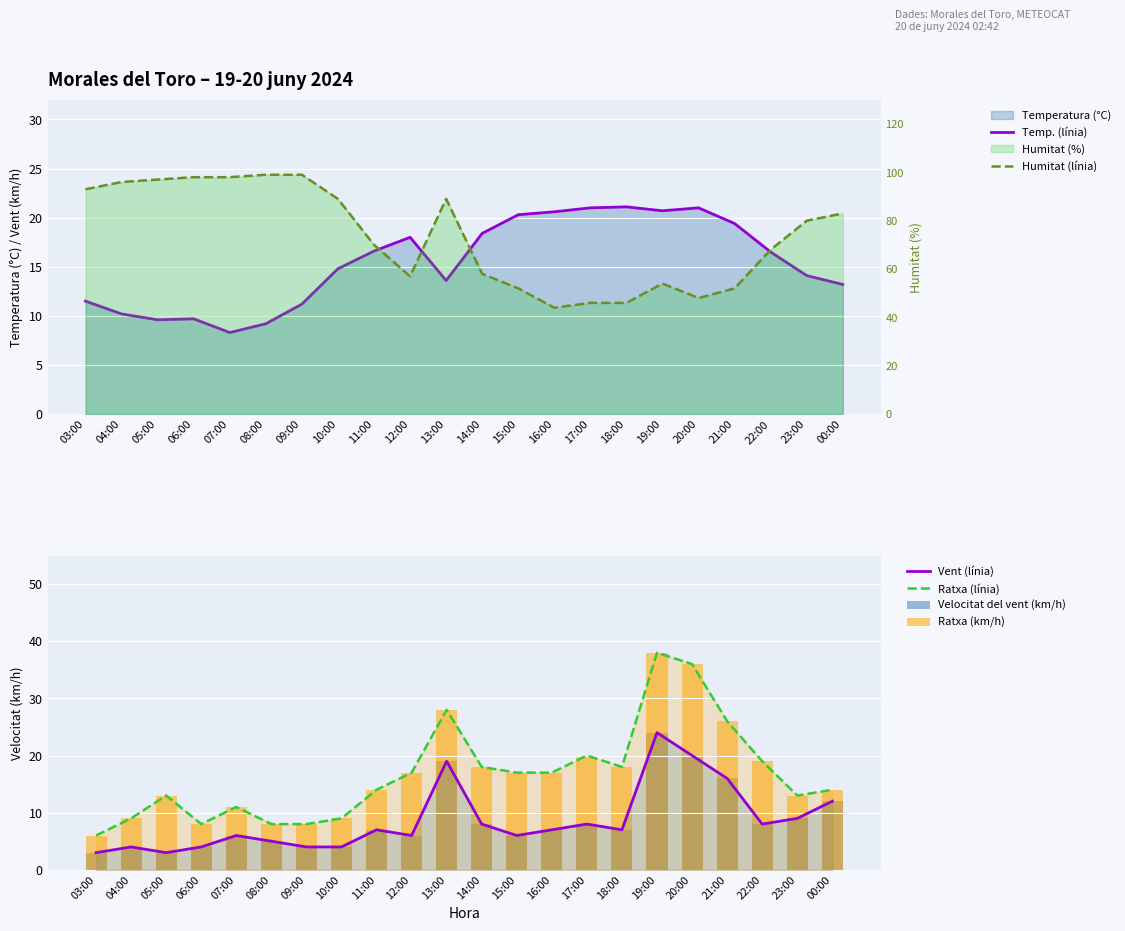

What is the value of the Vent (línia) bar at the 17th from the left?

24.0